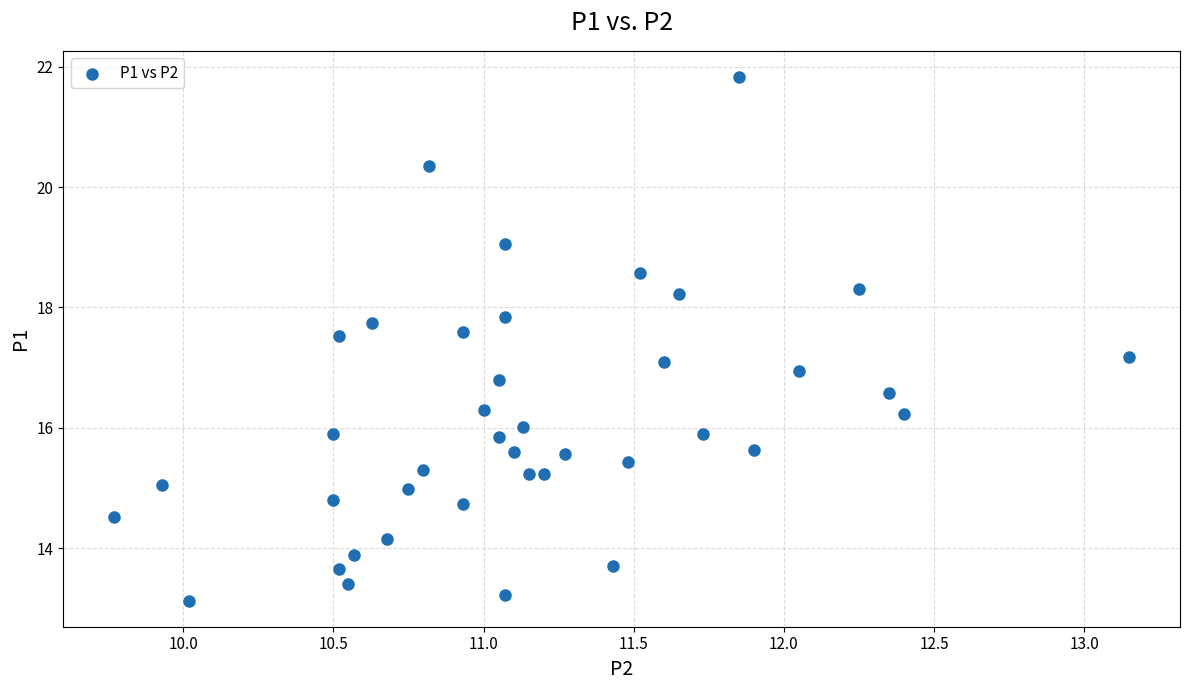

What is the range of Y values (max minus min)?

8.7